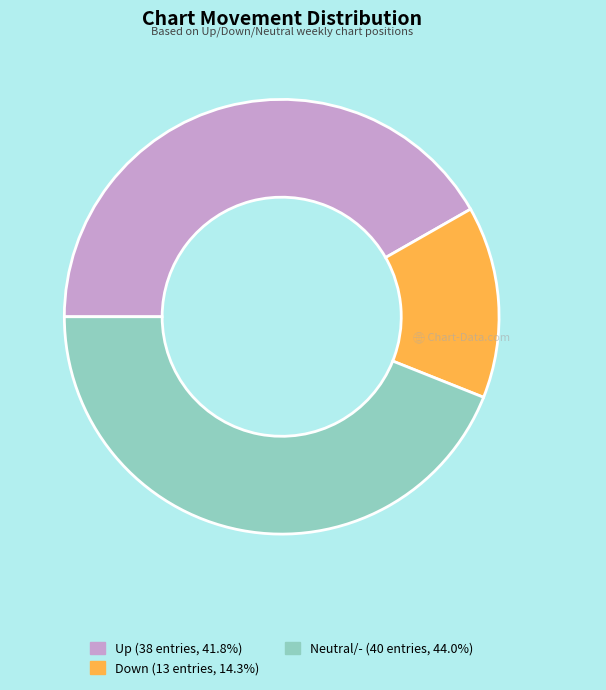

Does any single category account for the majority?

No